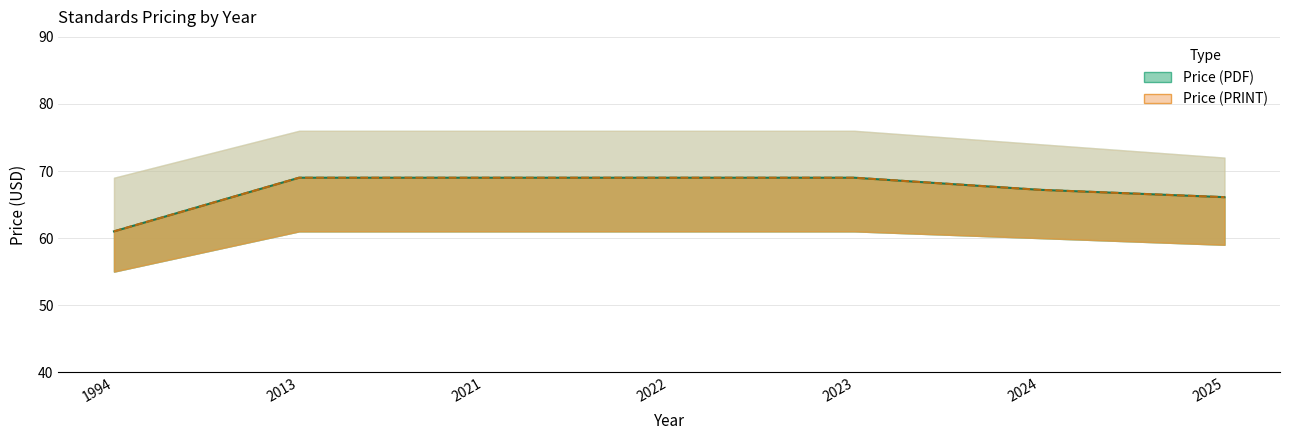

Which category has the lowest value across all series?

1994